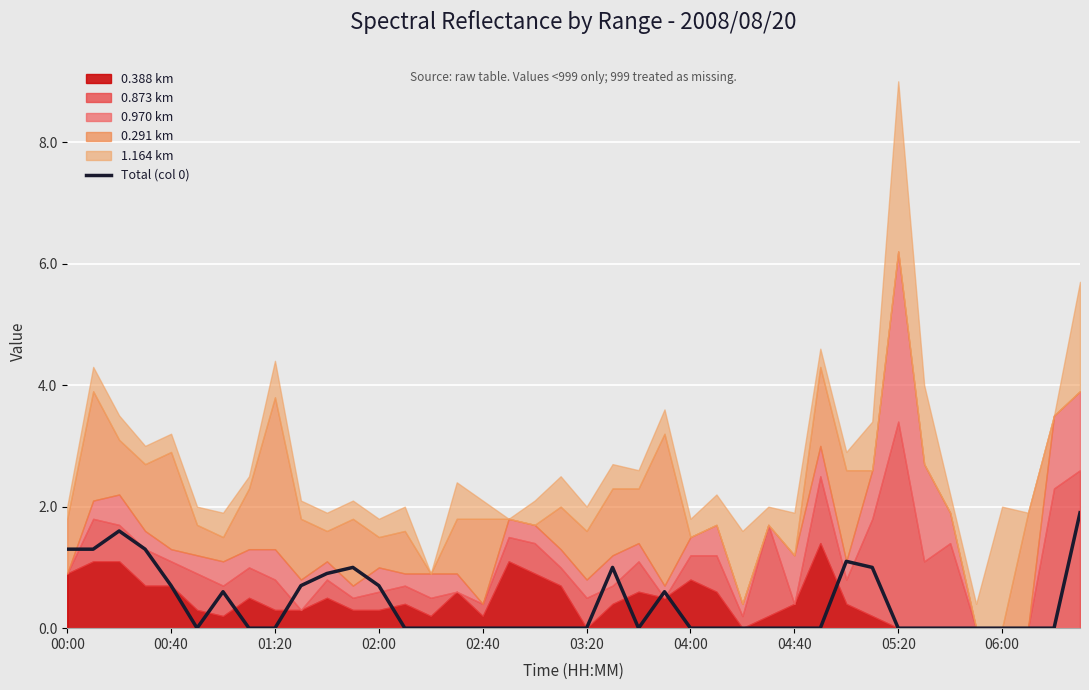

True or false: Total (col 0) has a value of -1.0 at 03:20.

False